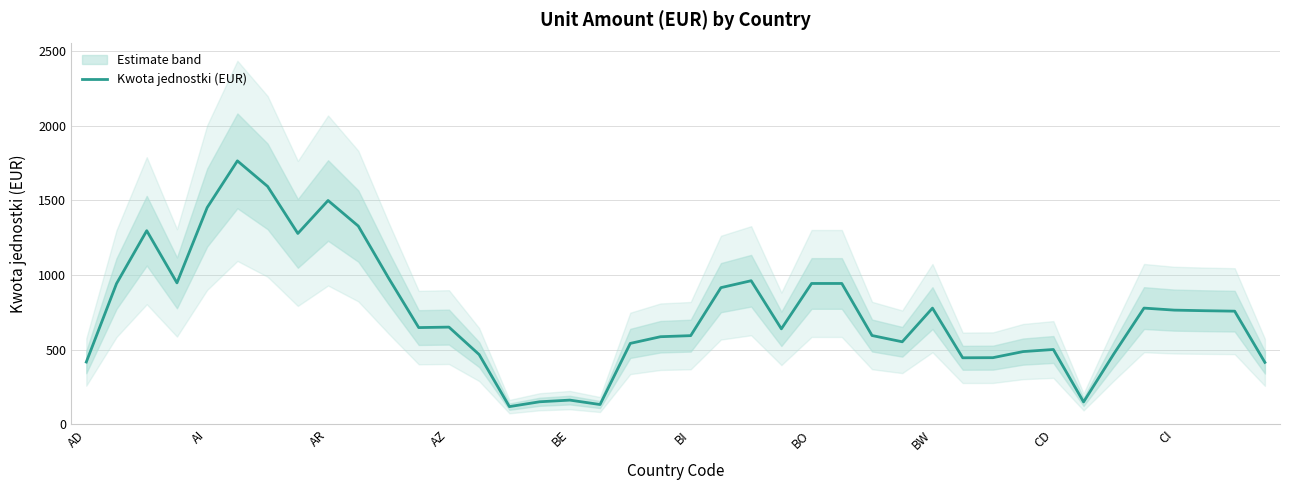

Does the chart have visible grid lines?

Yes